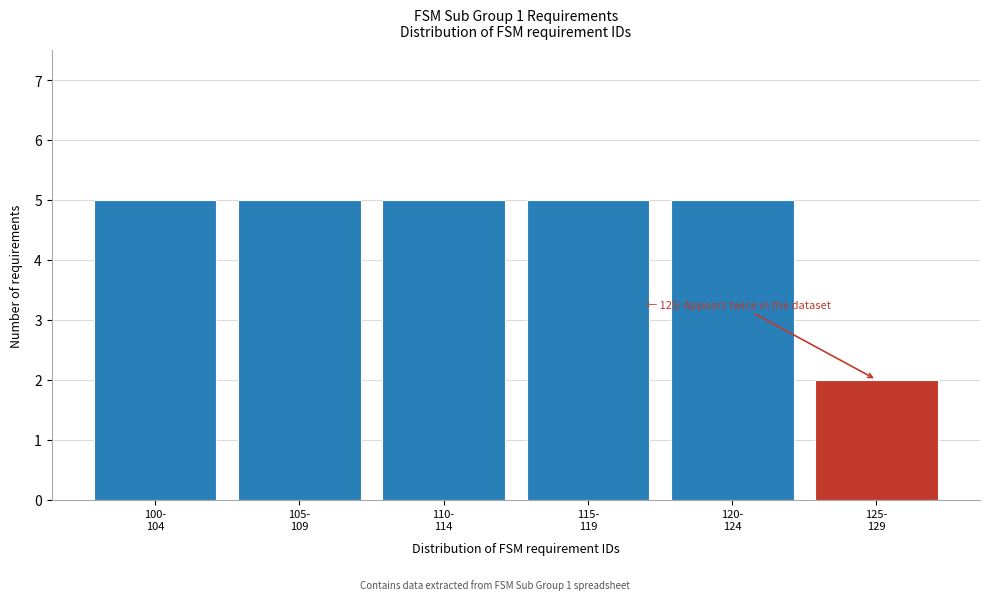

Reading right to left, extract all data points from this chart.

2	5	5	5	5	5